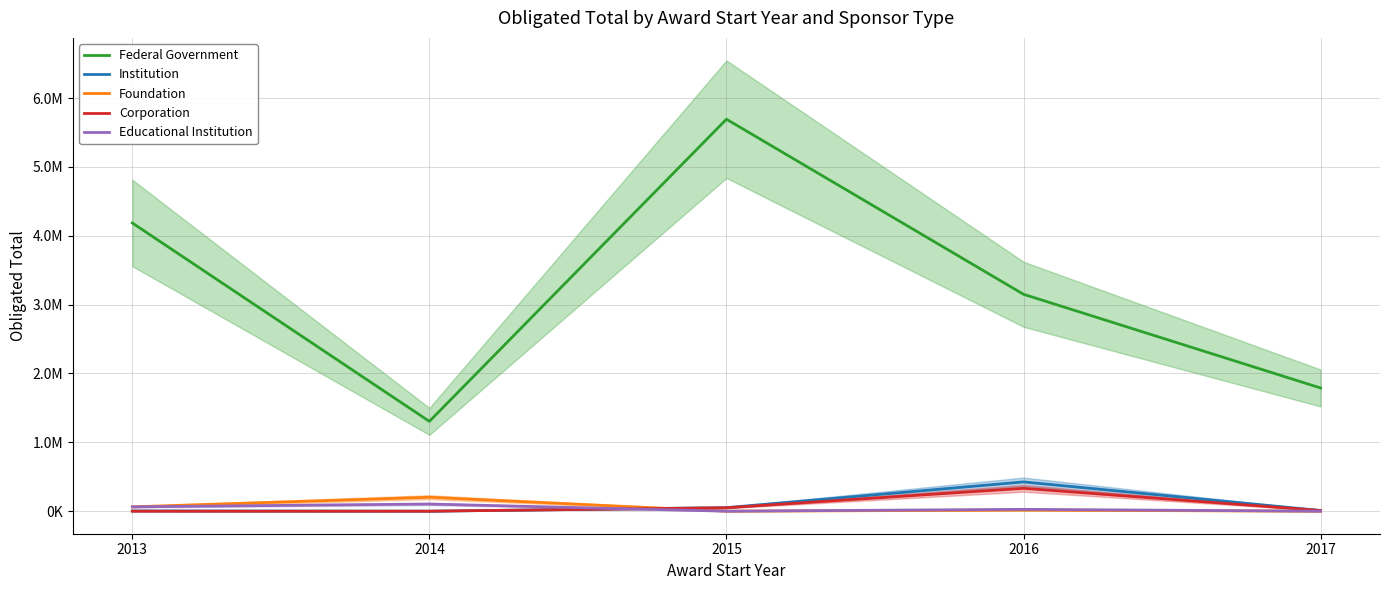

At 2016, list the series in order from smallest to largest.

Foundation, Educational Institution, Corporation, Institution, Federal Government